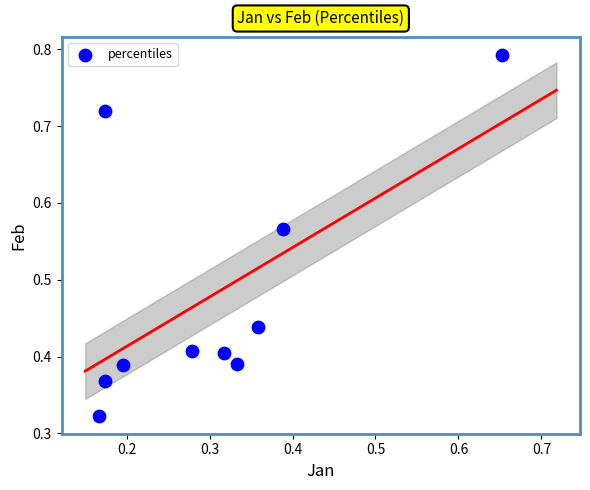

What is the average Y value?

0.5